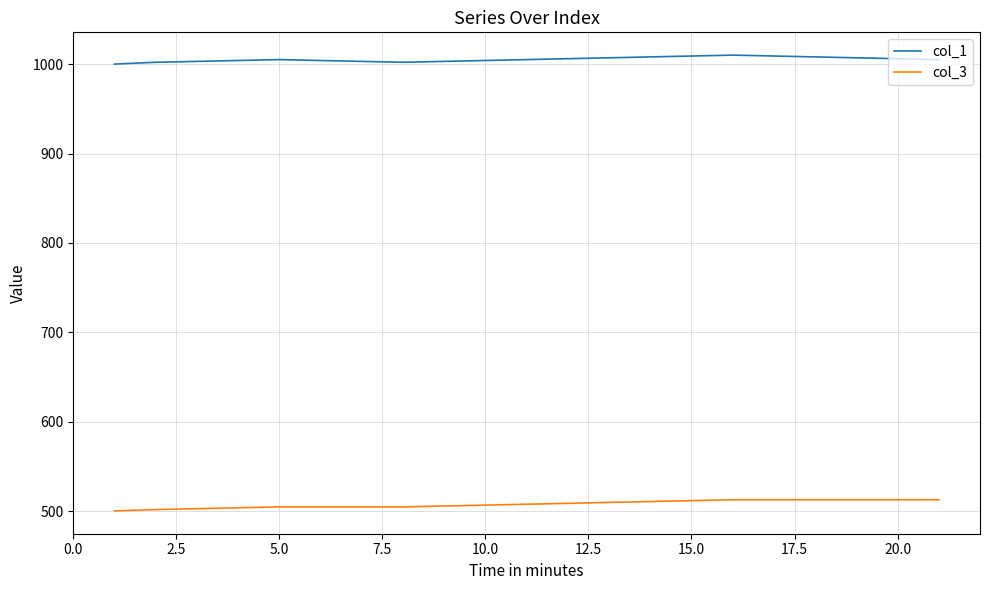

What is the greatest value displayed?

1010.0